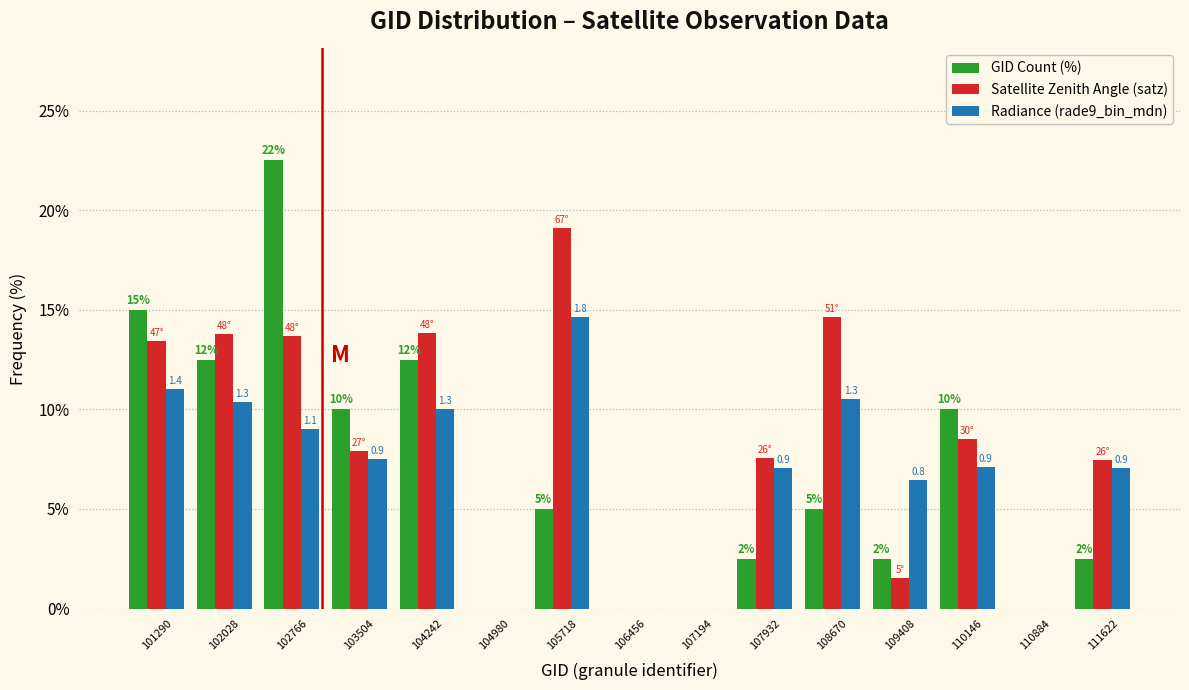

In the Radiance (rade9_bin_mdn) series, which range on the x-axis has the tallest bar?

105300 to 106100